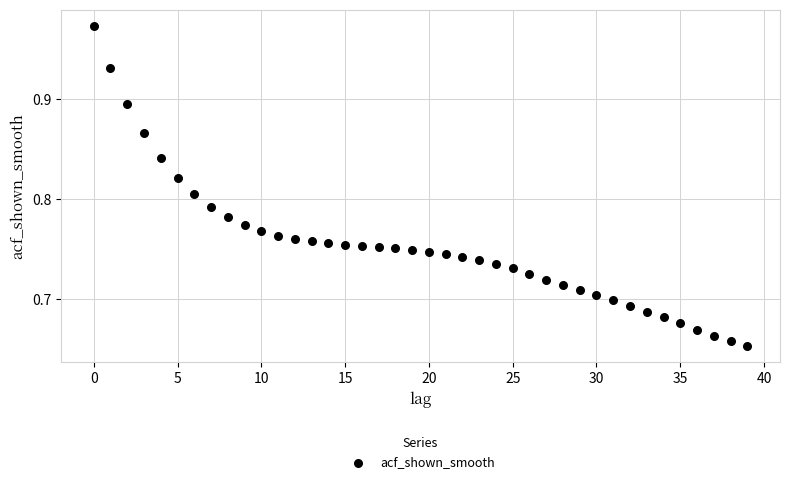

What is the range of Y values (max minus min)?

0.3